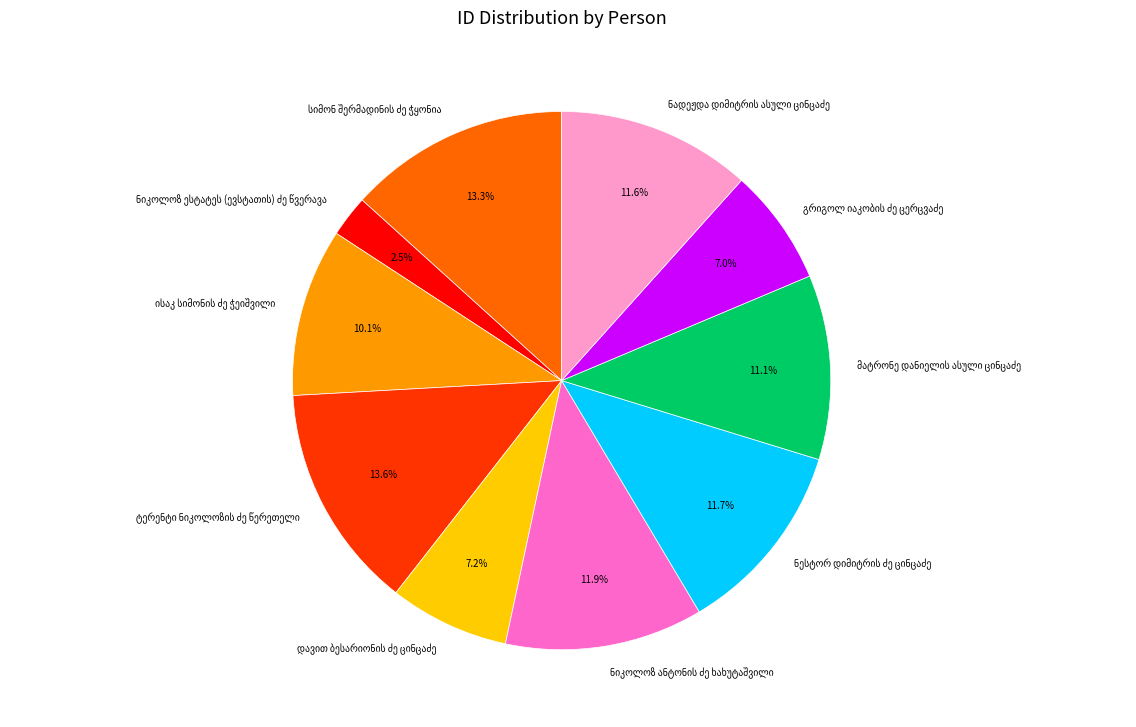

Is there any slice that represents more than half of the pie?

No